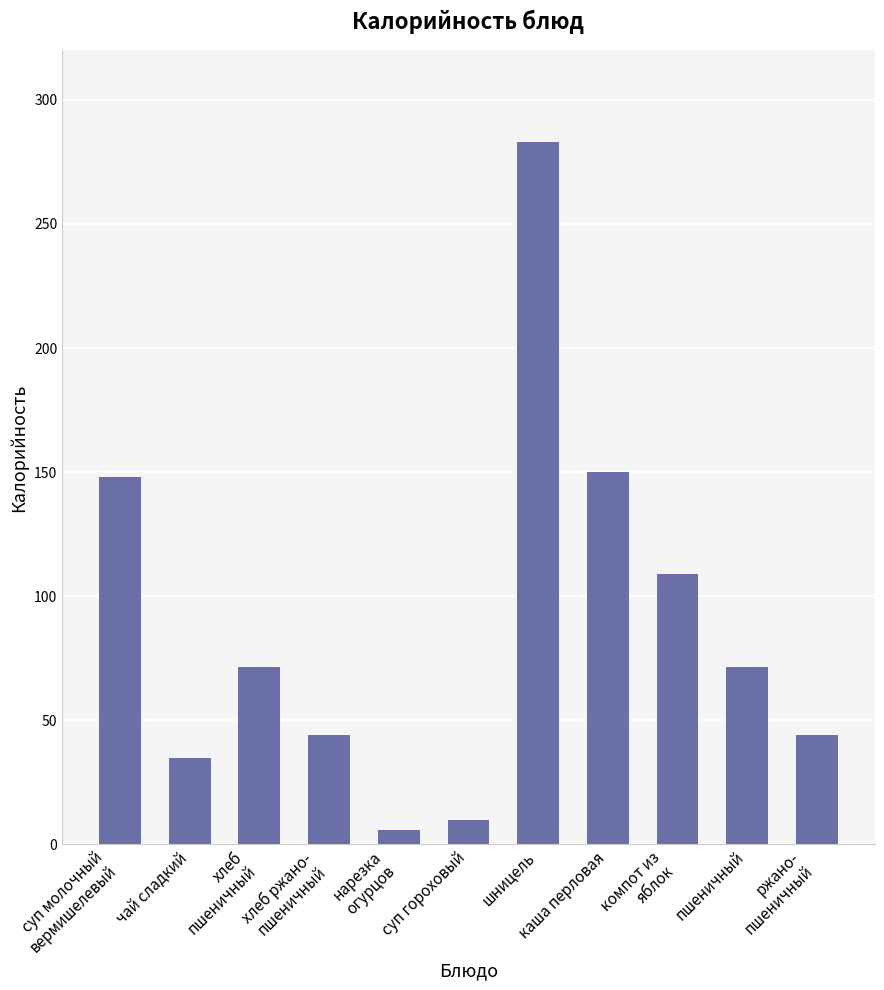

What is the label of the 10th bar from the left?

пшеничный